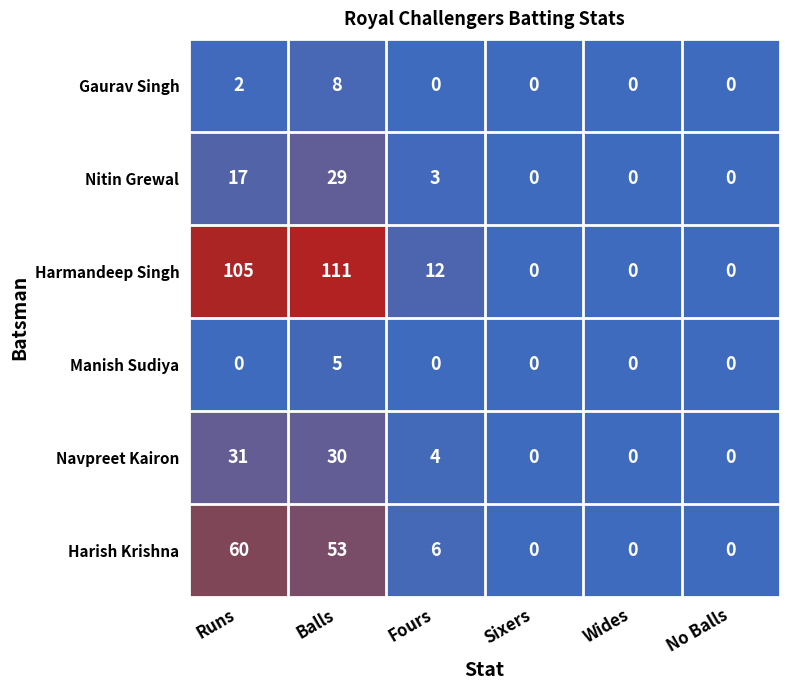

The value of Nitin Grewal at Wides is 0. True or false?

True